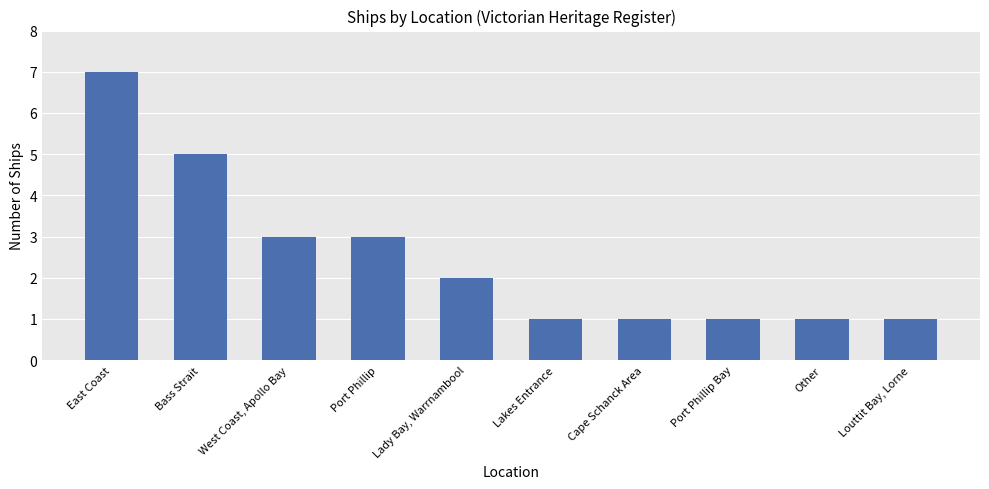

At which category does the chart reach its peak across all series?

East Coast